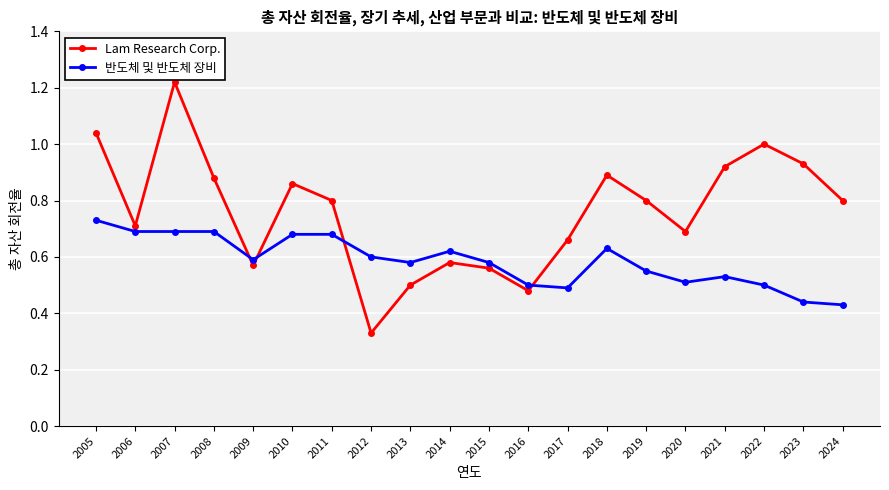

Is the value of Lam Research Corp. at 2006 greater than the value of 반도체 및 반도체 장비 at 2007?

Yes